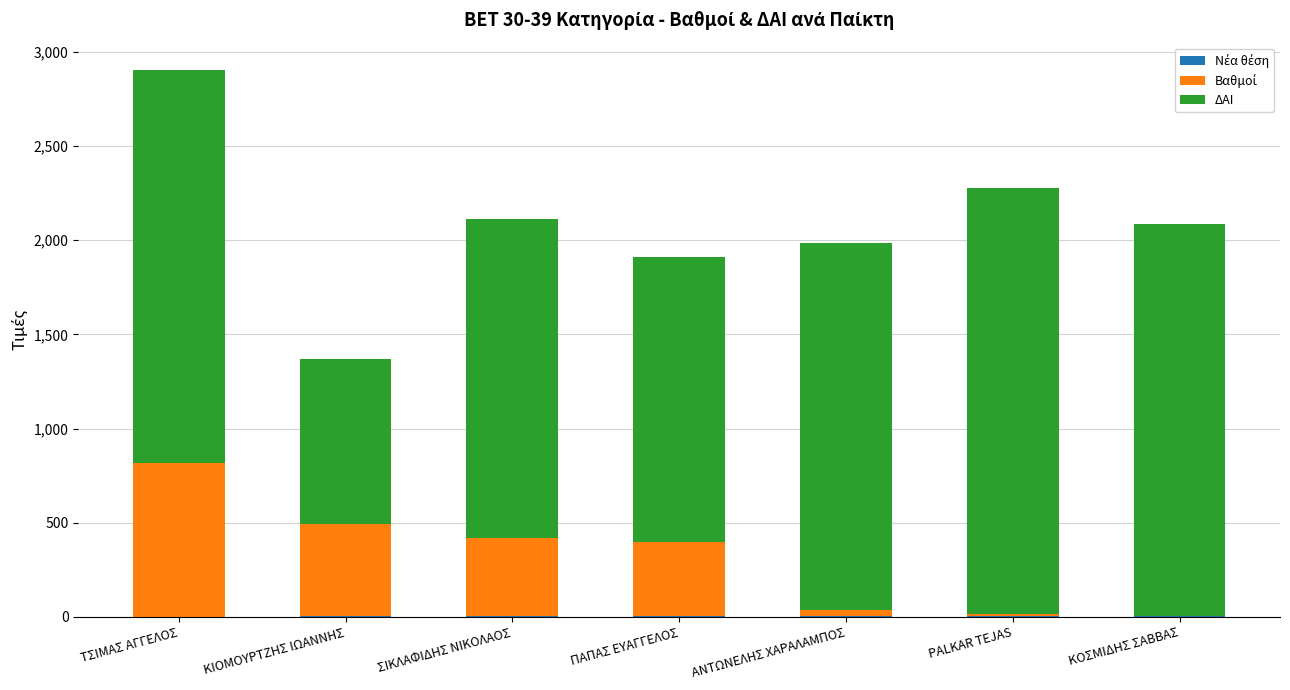

What is the difference between the highest and lowest values at ΚΙΟΜΟΥΡΤΖΗΣ ΙΩΑΝΝΗΣ?

872.0